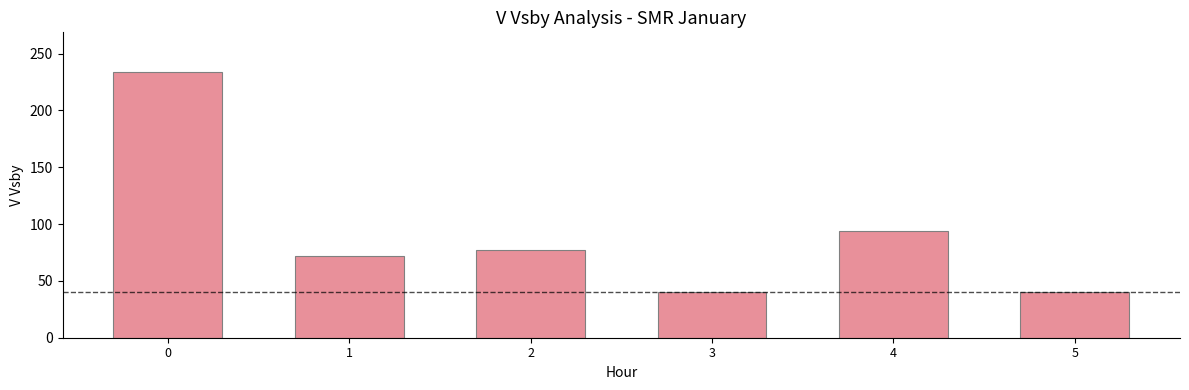

Reading left to right, what are all the values shown in this chart?

0=233.6	1=71.7	2=77.0	3=40.0	4=93.5	5=40.0